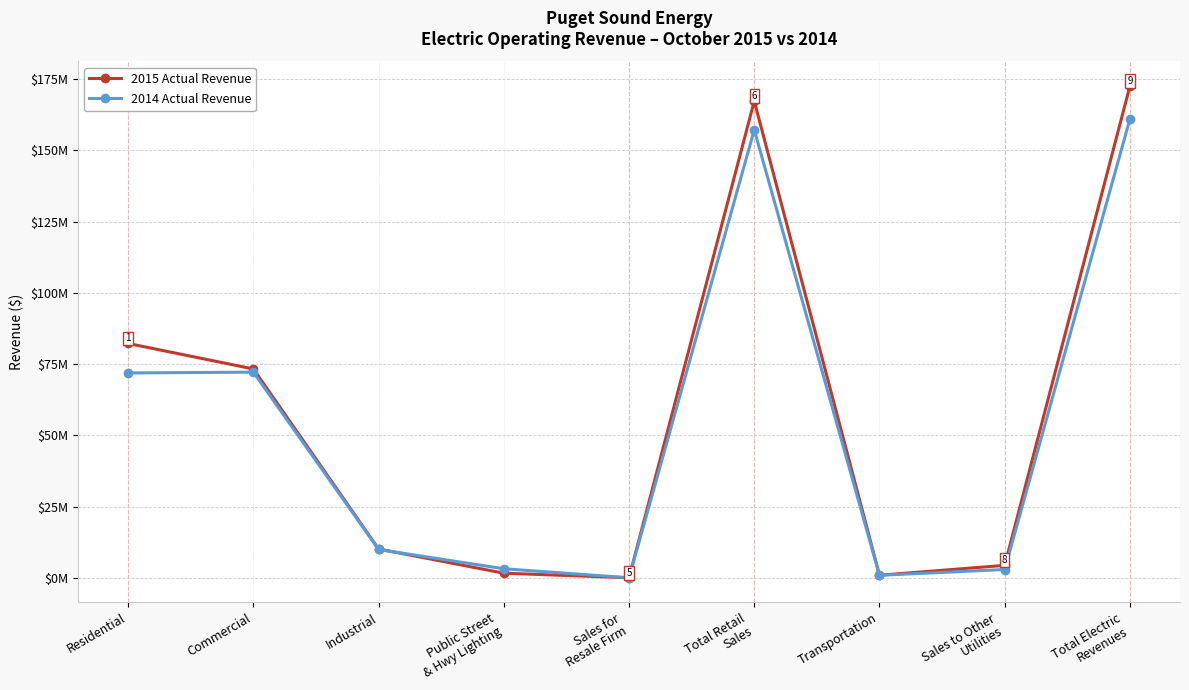

What are all the series names shown in the legend?

2015 Actual Revenue, 2014 Actual Revenue